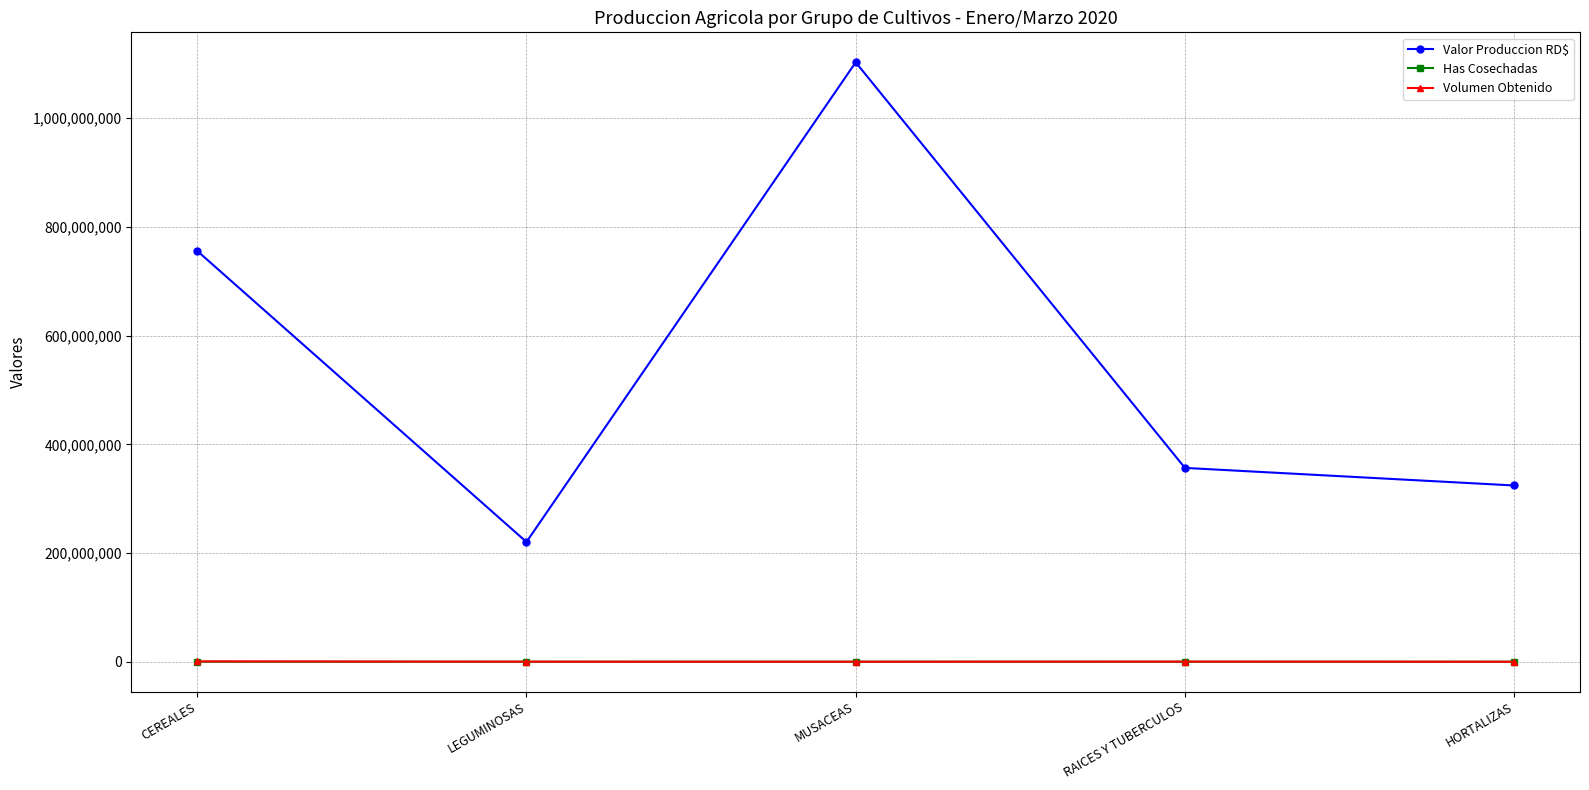

True or false: Valor Produccion RD$ and Has Cosechadas cross at least once.

False